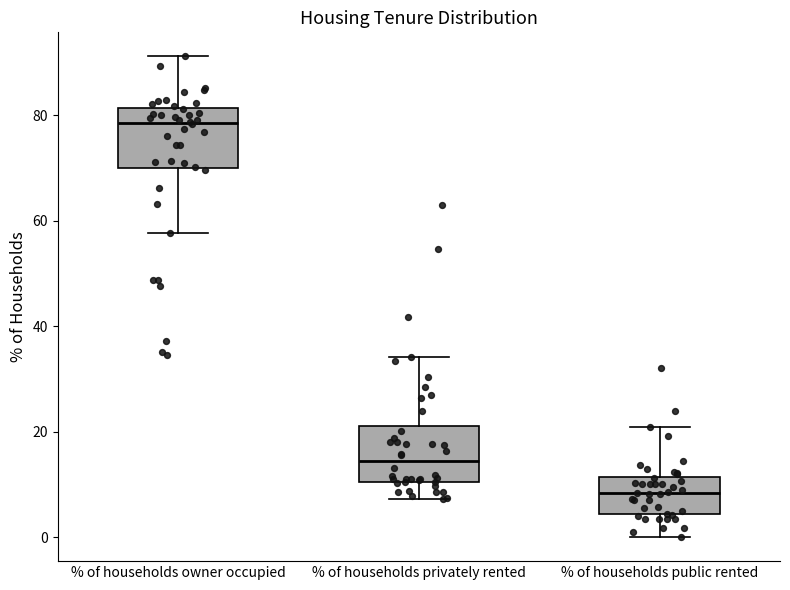

Reading left to right, transcribe this box plot: for each box, give where its median line is, the range the box spans, and where its two whiskers end, as read against the y-axis. The values are not printed on the chart, so give them approximately, as read against the axis.

% of households owner occupied: median 78, box 70 to 82, whiskers 58 to 92
% of households privately rented: median 14, box 10 to 22, whiskers 8 to 34
% of households public rented: median 8, box 4 to 12, whiskers 0 to 20